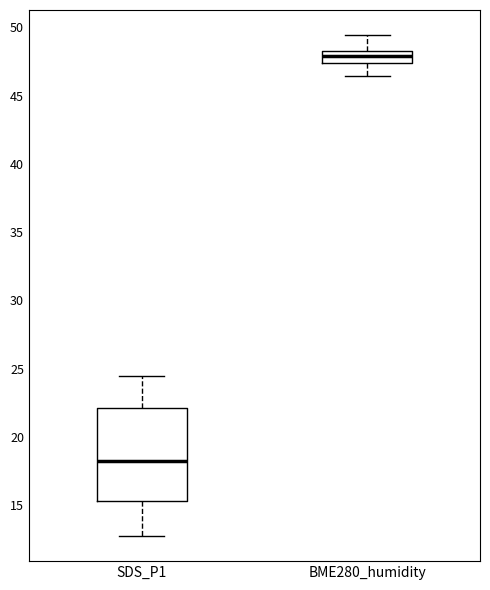

Comparing the boxes themselves (not the whiskers), which one is the tallest?

SDS_P1